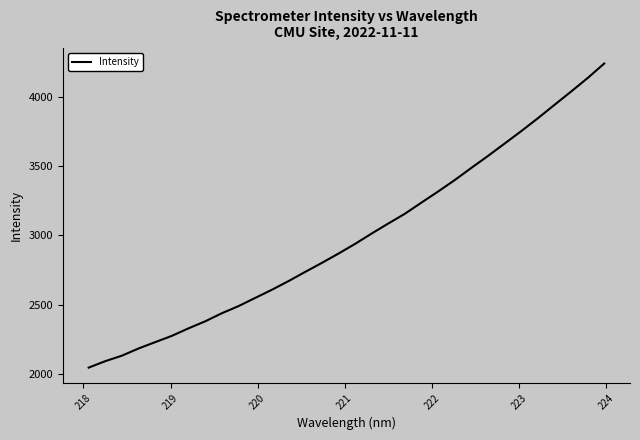

What is the greatest value displayed?

4240.3